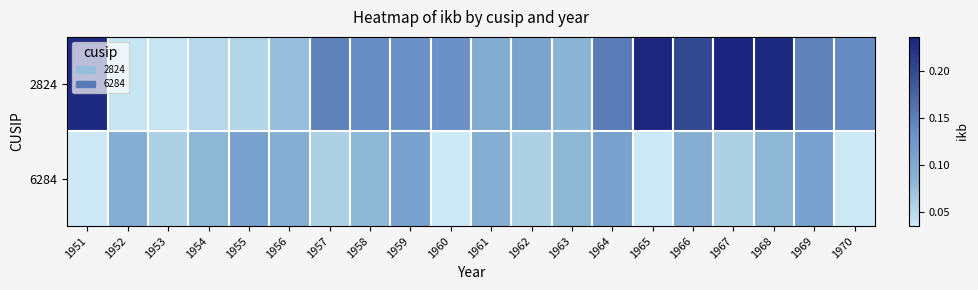

What is the total value across all series at 1951?

0.3